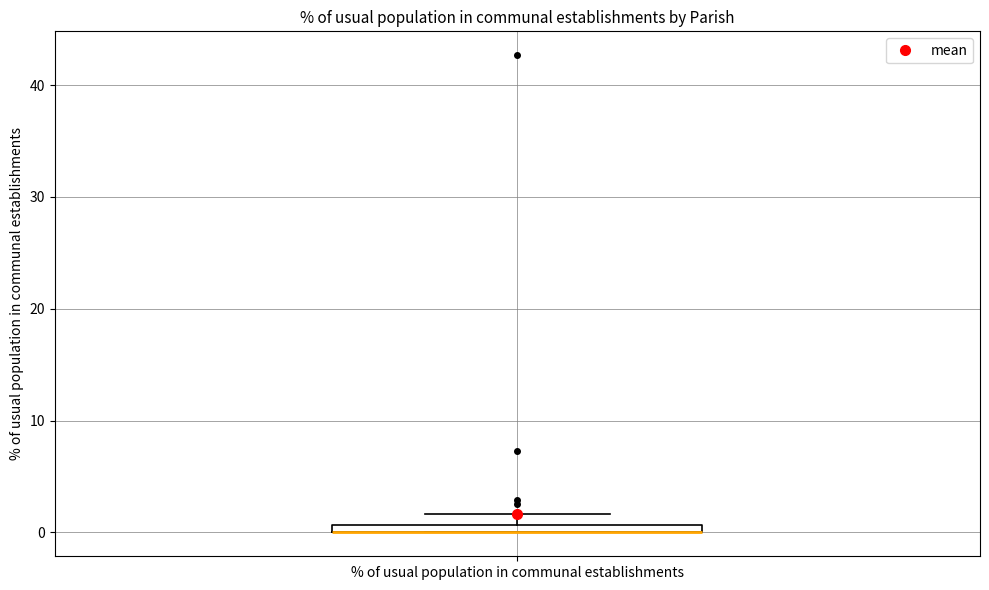

Where is the upper edge of the box for % of usual population in communal establishments on the y-axis? The values are not printed on the chart, so give them approximately, as read against the axis.

1